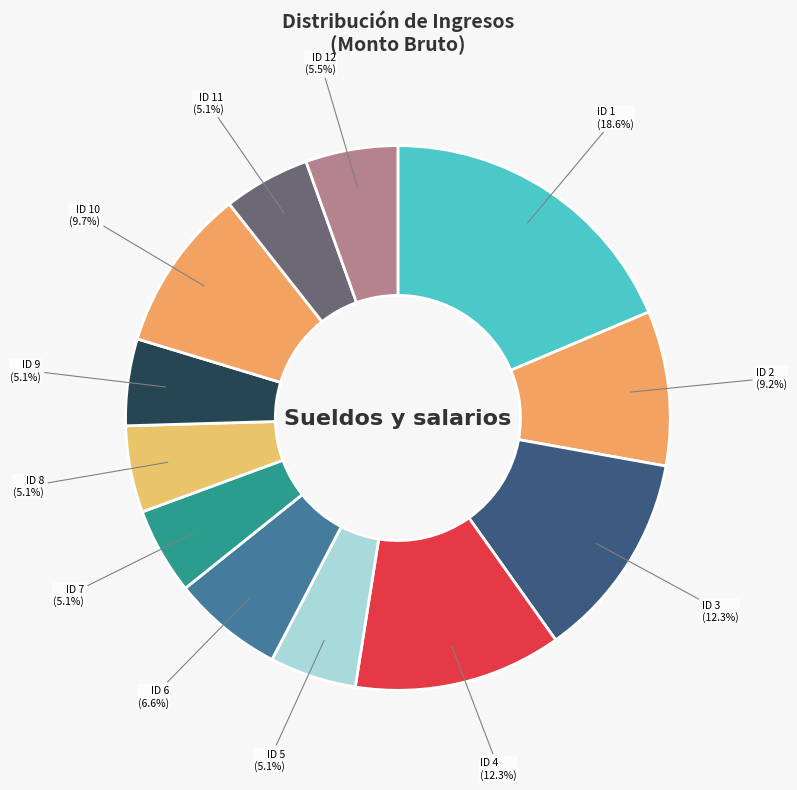

Which category has the biggest portion of the pie?

ID 1